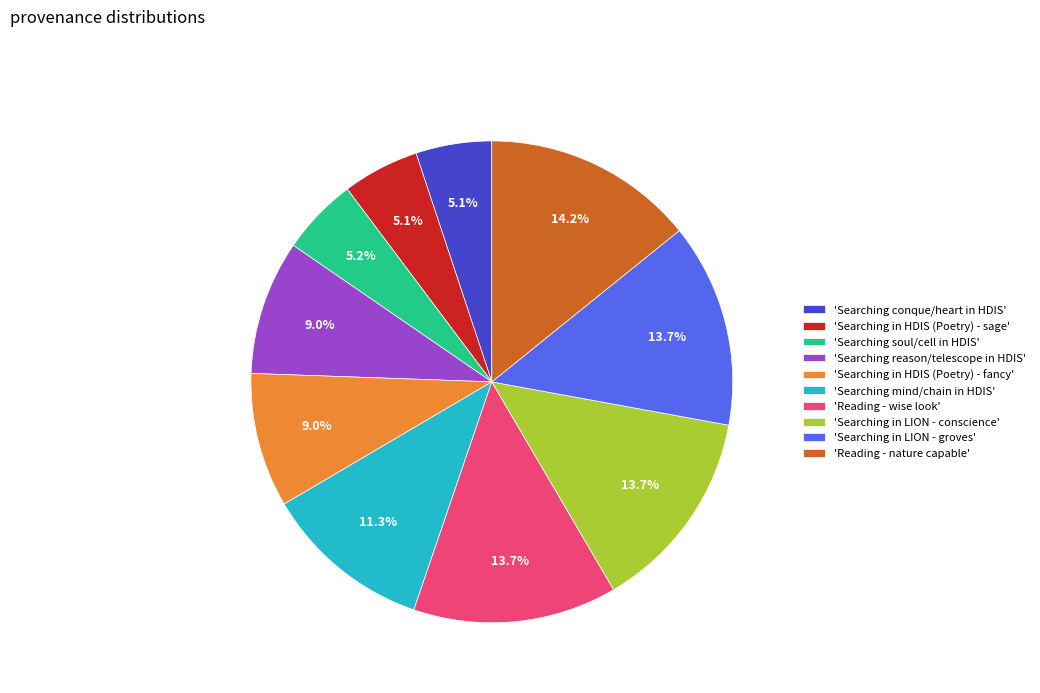

To the nearest percent, what is the difference between the largest and smallest slice percentages?

9%